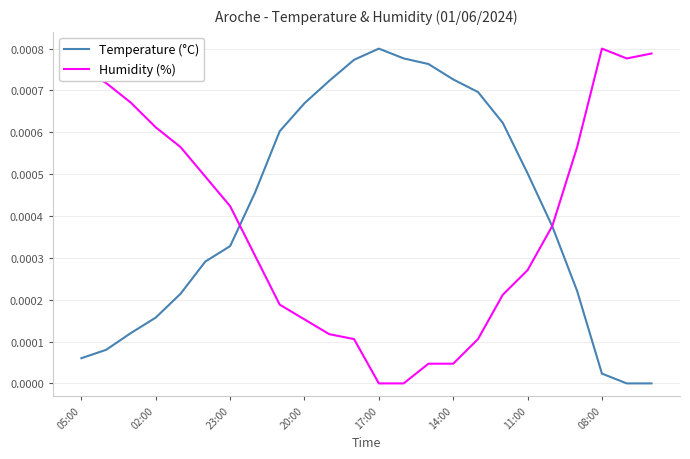

Rank the series by their average value, from lowest to highest.

Humidity (%), Temperature (°C)